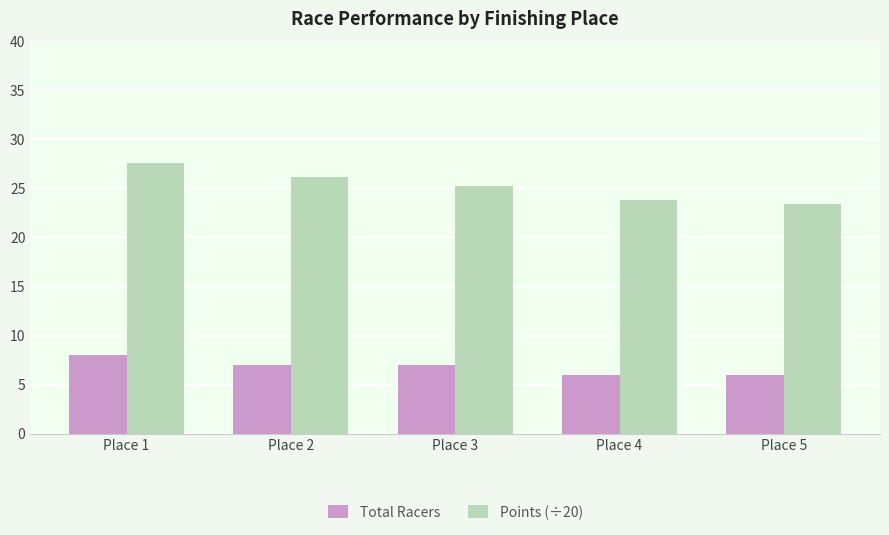

How many data points does each series have?

5